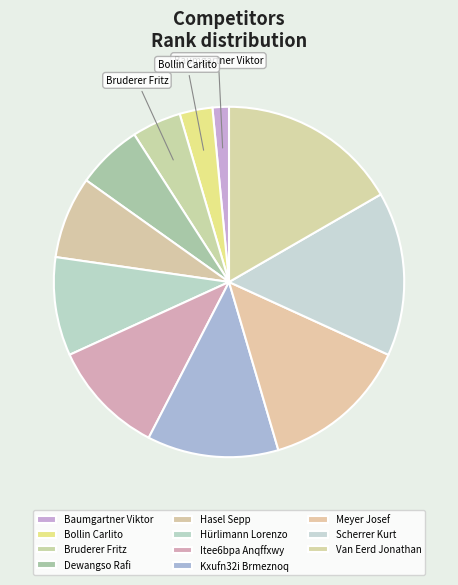

Approximately how many times larger is the value at Meyer Josef compared to Dewangso Rafi?

2.2